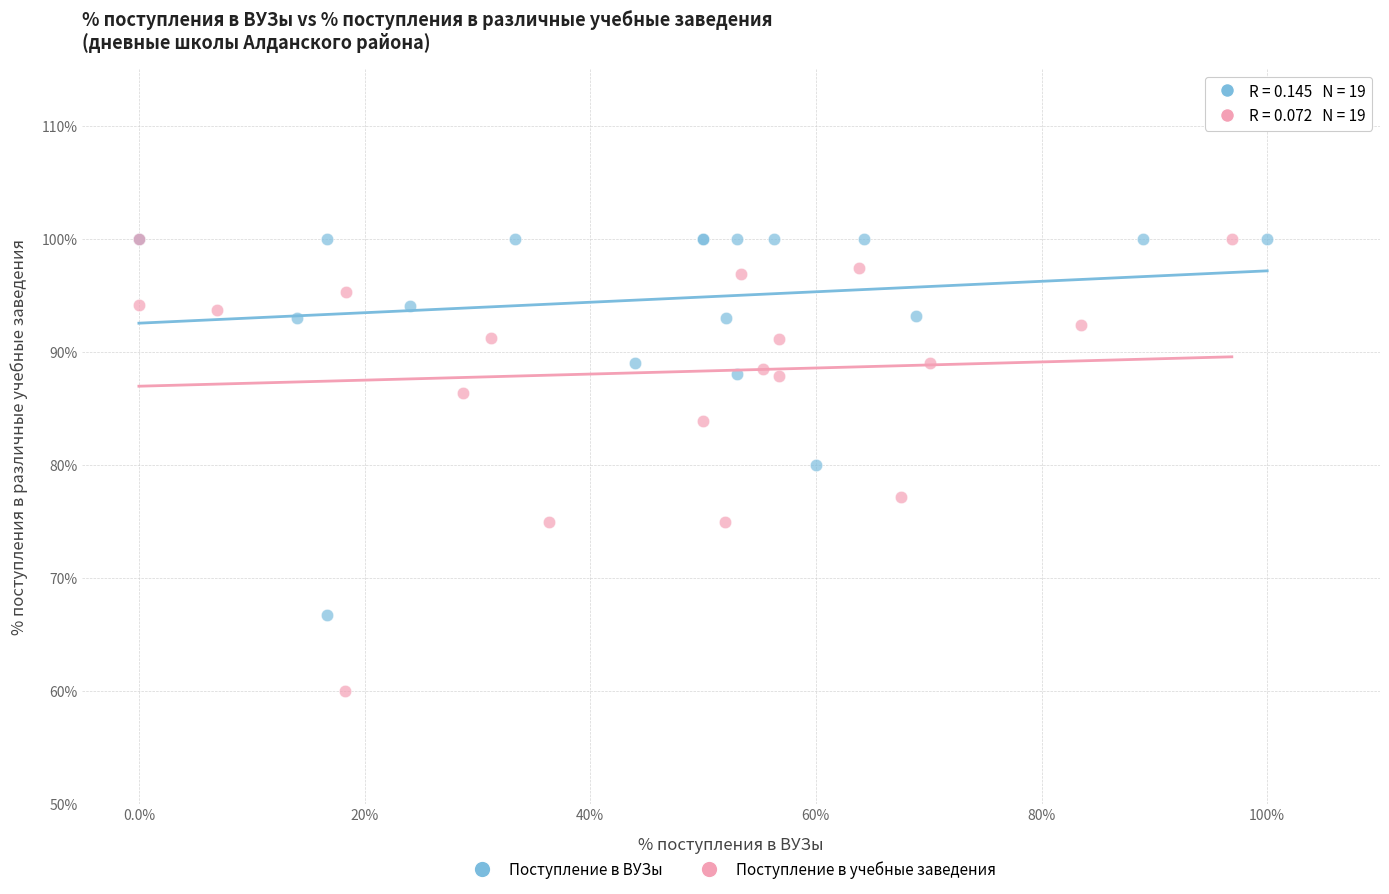

What are all the series names shown in the legend?

Поступление в ВУЗы, Поступление в учебные заведения